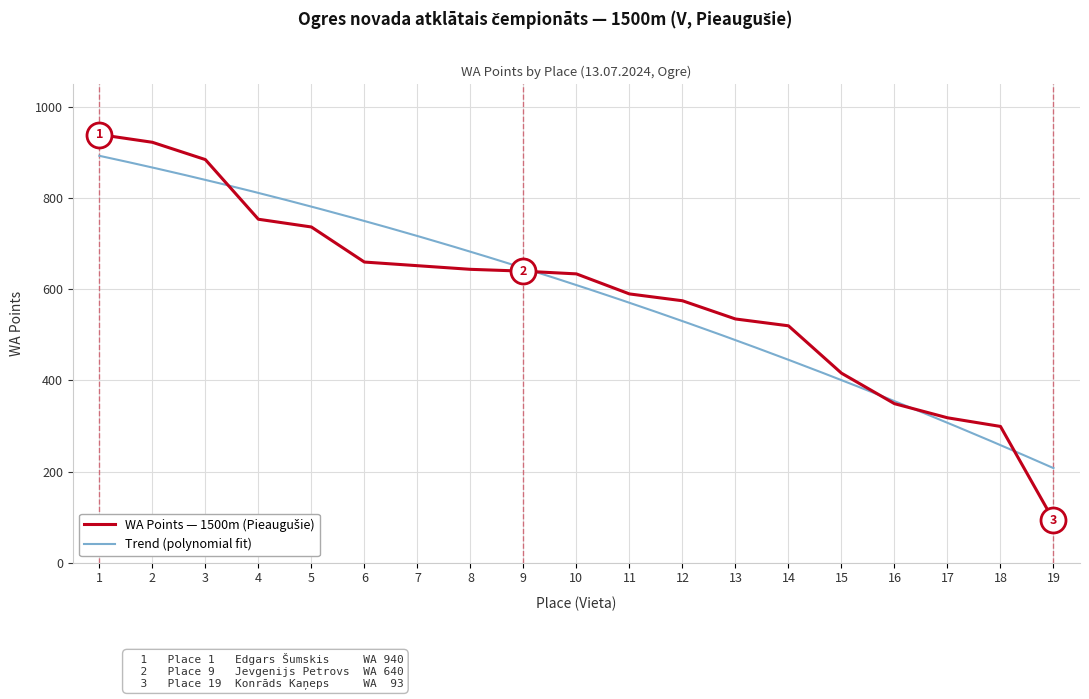

What is the value of the 16th point from the left?

349